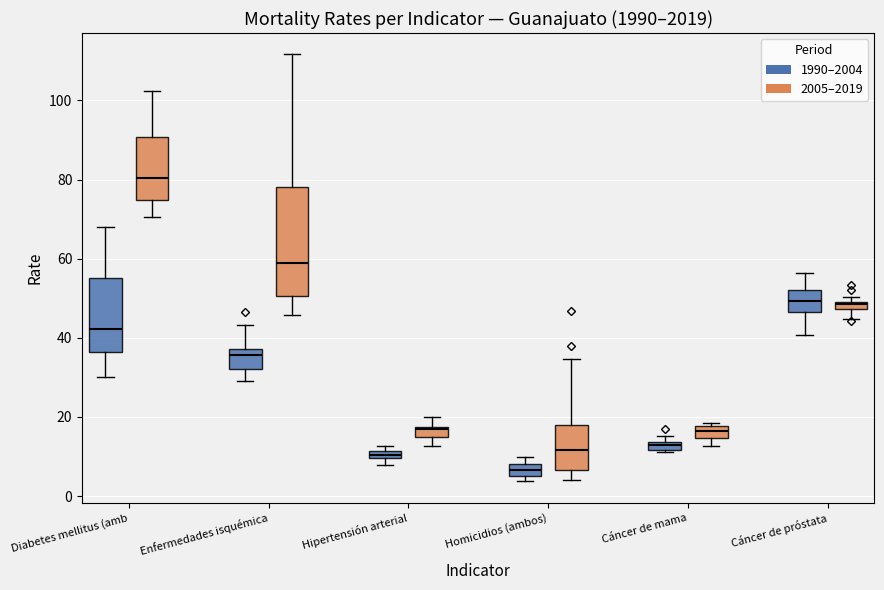

Which box is the tallest, from its lower edge to its upper edge?

Enfermedades isquémica (2005–2019)